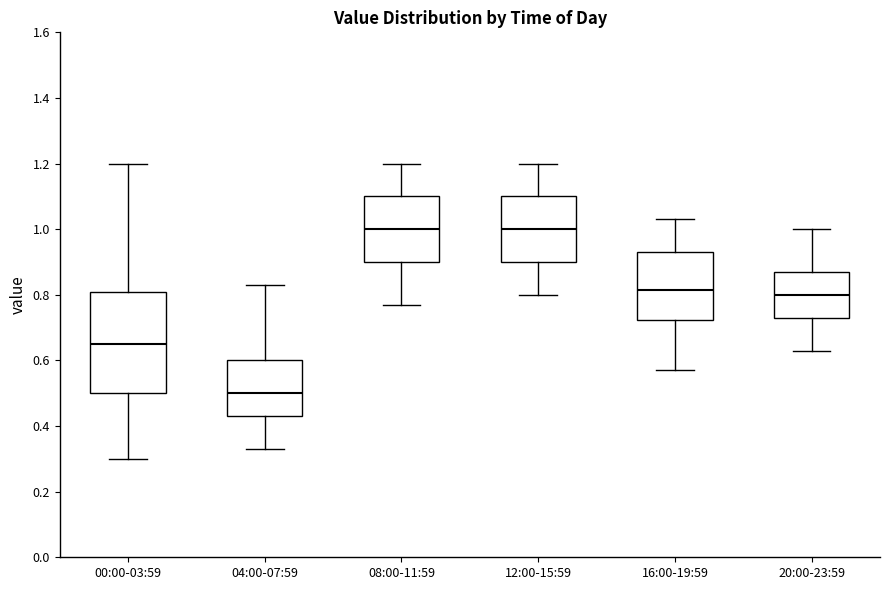

Reading left to right, transcribe this box plot: for each box, give where its median line is, the range the box spans, and where its two whiskers end, as read against the y-axis. The values are not printed on the chart, so give them approximately, as read against the axis.

00:00-03:59: median 0.66, box 0.50 to 0.80, whiskers 0.30 to 1.20
04:00-07:59: median 0.50, box 0.44 to 0.60, whiskers 0.34 to 0.84
08:00-11:59: median 1.00, box 0.90 to 1.10, whiskers 0.78 to 1.20
12:00-15:59: median 1.00, box 0.90 to 1.10, whiskers 0.80 to 1.20
16:00-19:59: median 0.82, box 0.72 to 0.94, whiskers 0.58 to 1.04
20:00-23:59: median 0.80, box 0.74 to 0.88, whiskers 0.64 to 1.00